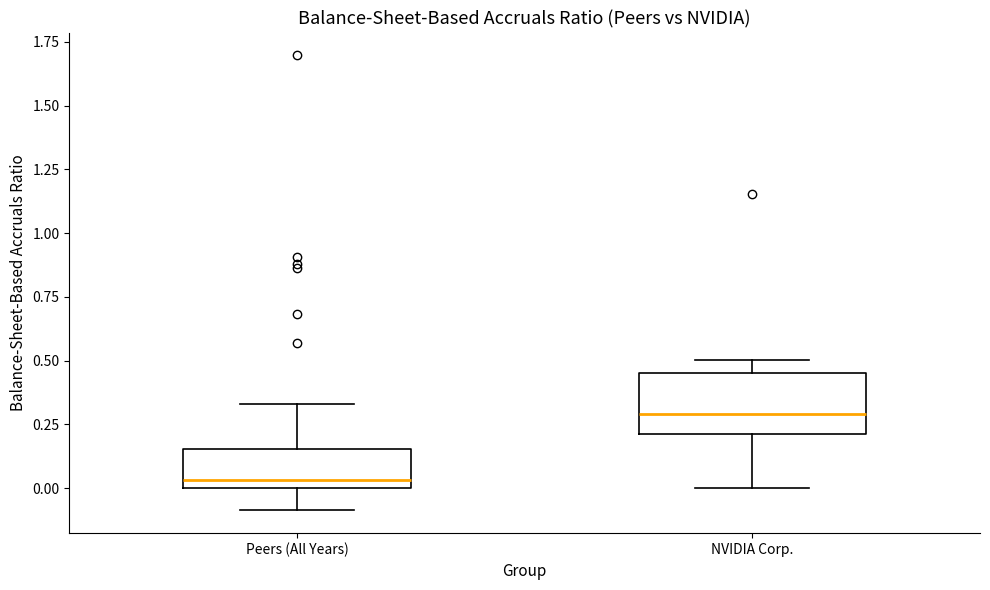

Reading left to right, read every box against the y-axis: the position of its median line, the range the box covers, and the ends of its whiskers. The values are not printed on the chart, so give them approximately, as read against the axis.

Peers (All Years): median 0.05, box 0.00 to 0.15, whiskers -0.10 to 0.35
NVIDIA Corp.: median 0.30, box 0.20 to 0.45, whiskers 0.00 to 0.50